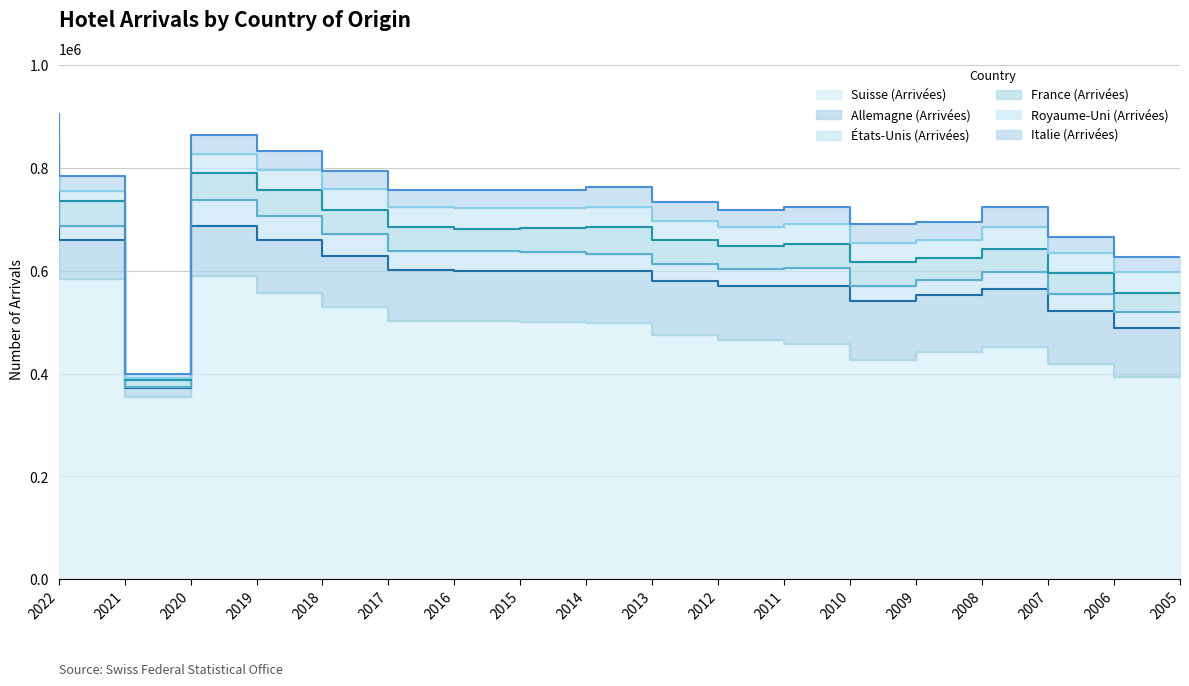

True or false: Allemagne (Arrivées) and Italie (Arrivées) intersect in this chart.

False